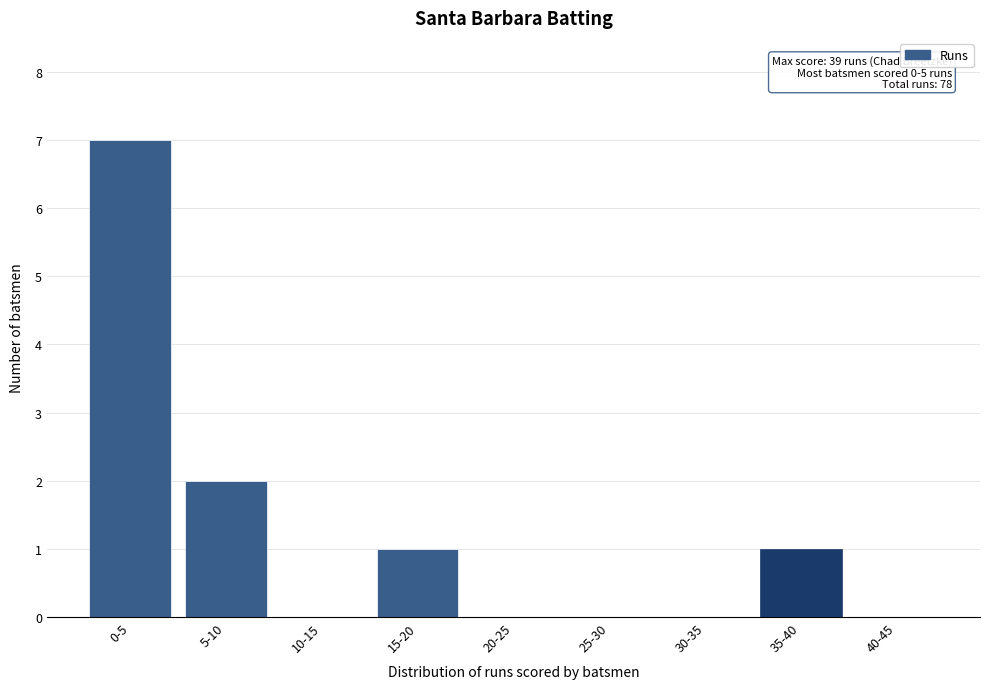

Reading right to left, extract all data points from this chart.

40-45=0	35-40=1	30-35=0	25-30=0	20-25=0	15-20=1	10-15=0	5-10=2	0-5=7